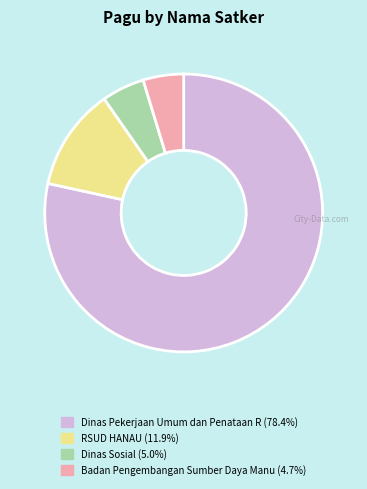

Is there any slice that represents more than half of the pie?

Yes